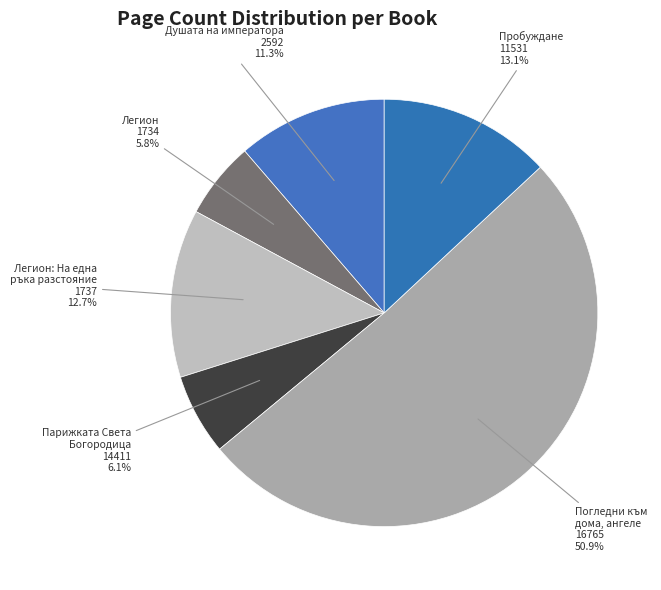

What is the ratio of the value at Легион 1734 to the value at Душата на императора 2592?

0.5